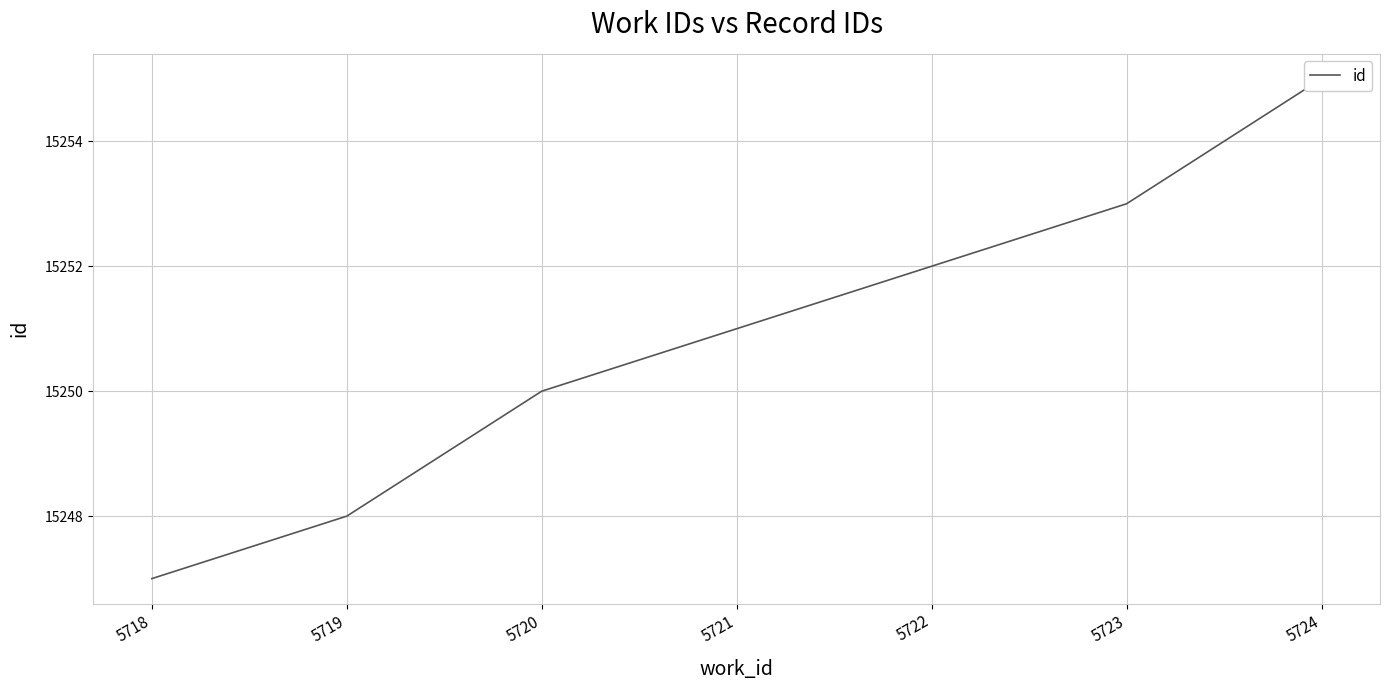

The chart shows a value of 5903 at 5724. True or false?

False